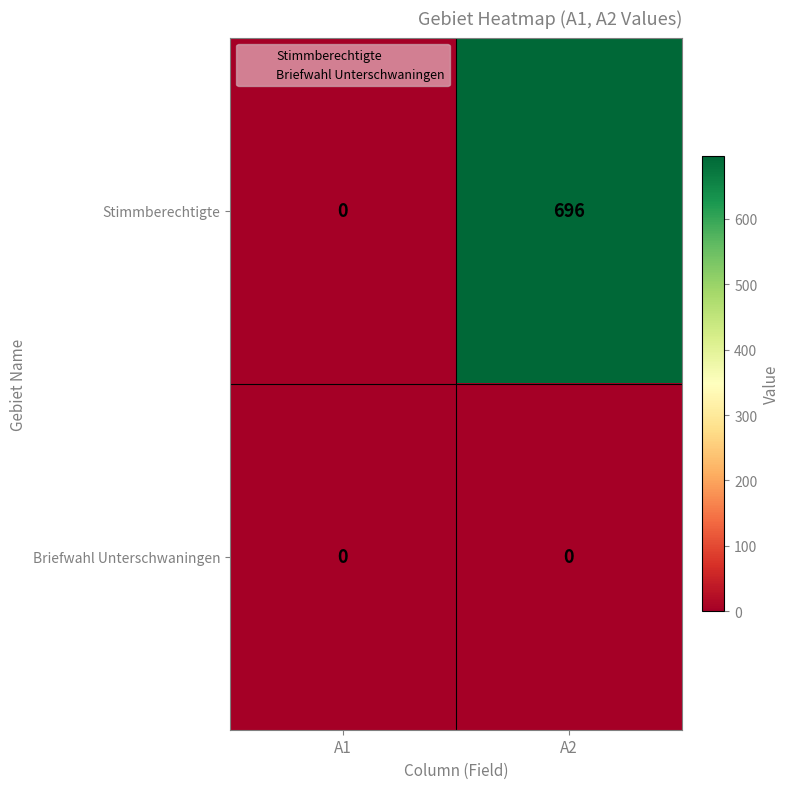

Reading right to left, what are all the values shown in this chart?

Stimmberechtigte: 696	0
Briefwahl Unterschwaningen: 0	0